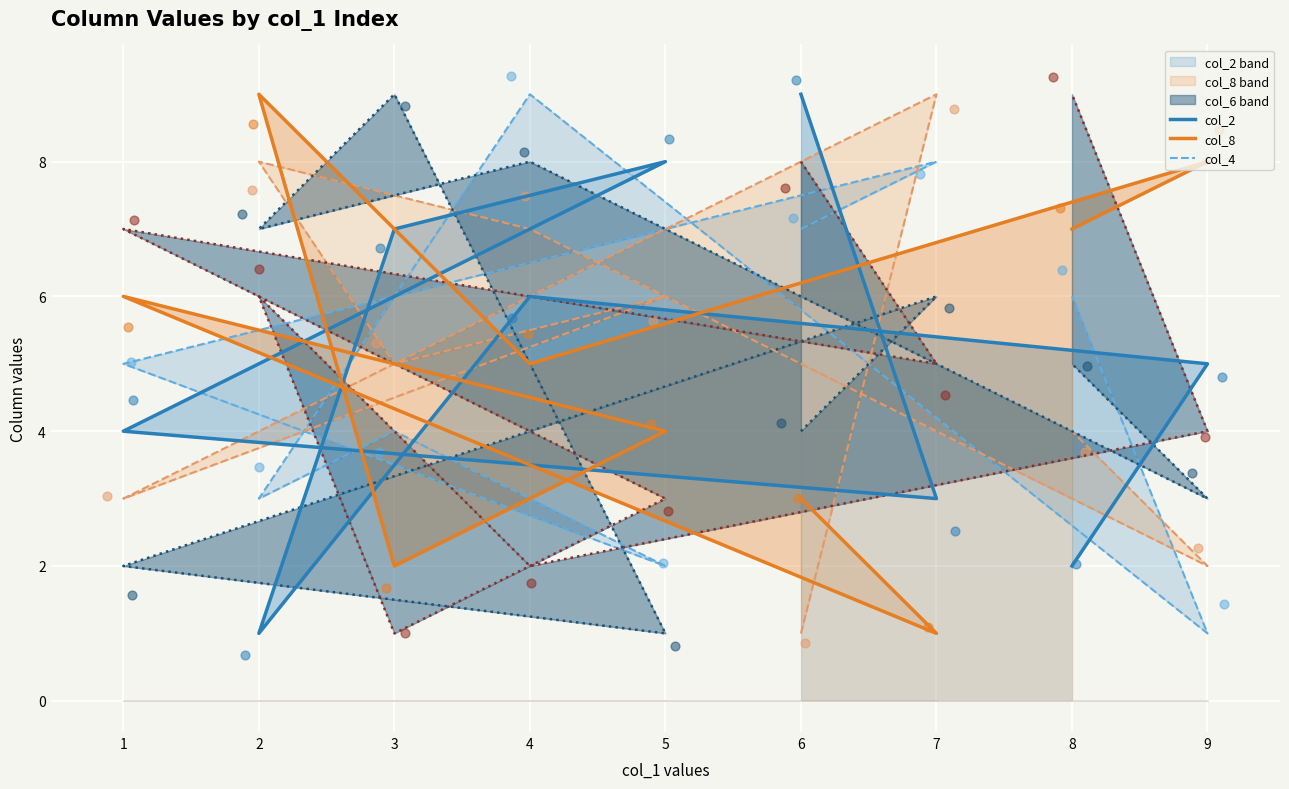

Which series reaches the maximum Y coordinate?

col_2